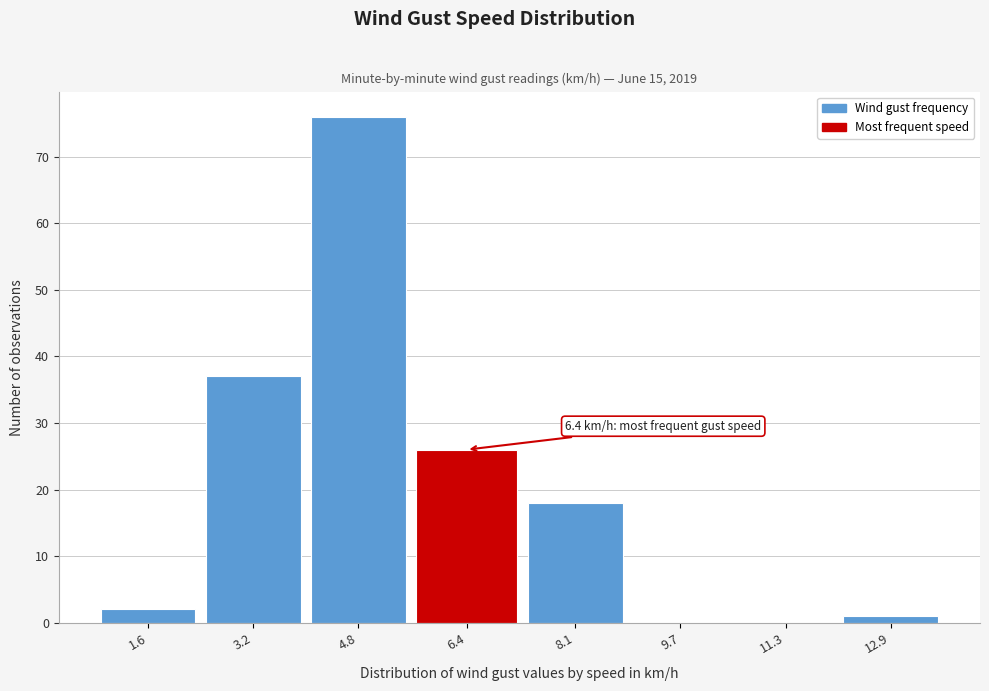

Reading left to right, what are all the values shown in this chart?

1.6=2	3.2=37	4.8=76	6.4=26	8.1=18	9.7=0	11.3=0	12.9=1